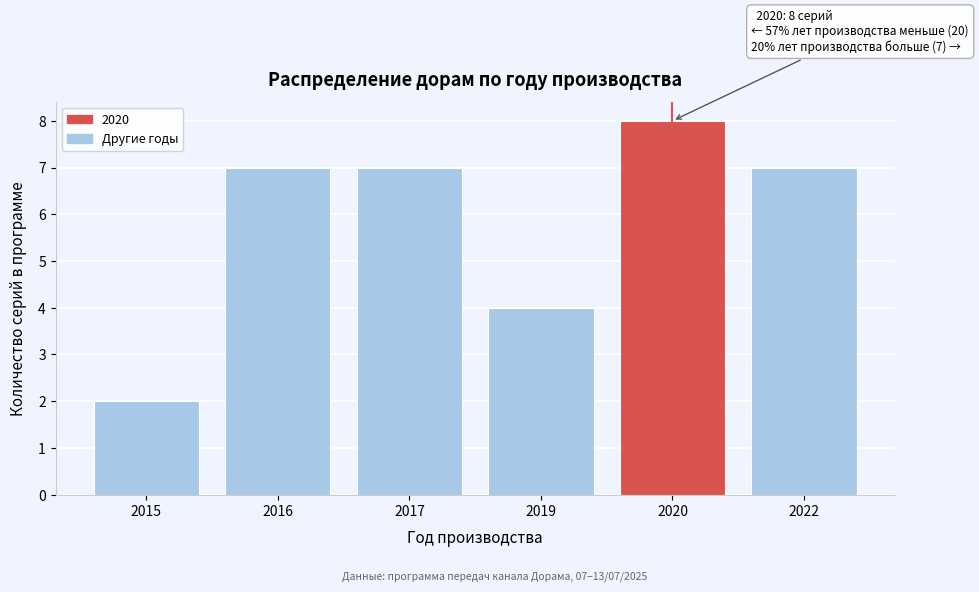

Reading right to left, what are all the values shown in this chart?

7	8	4	7	7	2